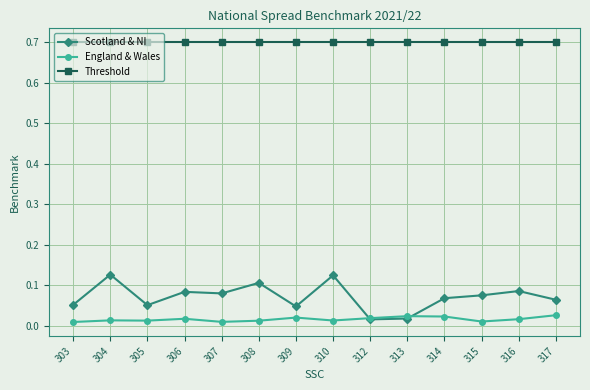

At how many categories does at least one series exceed 0?

14